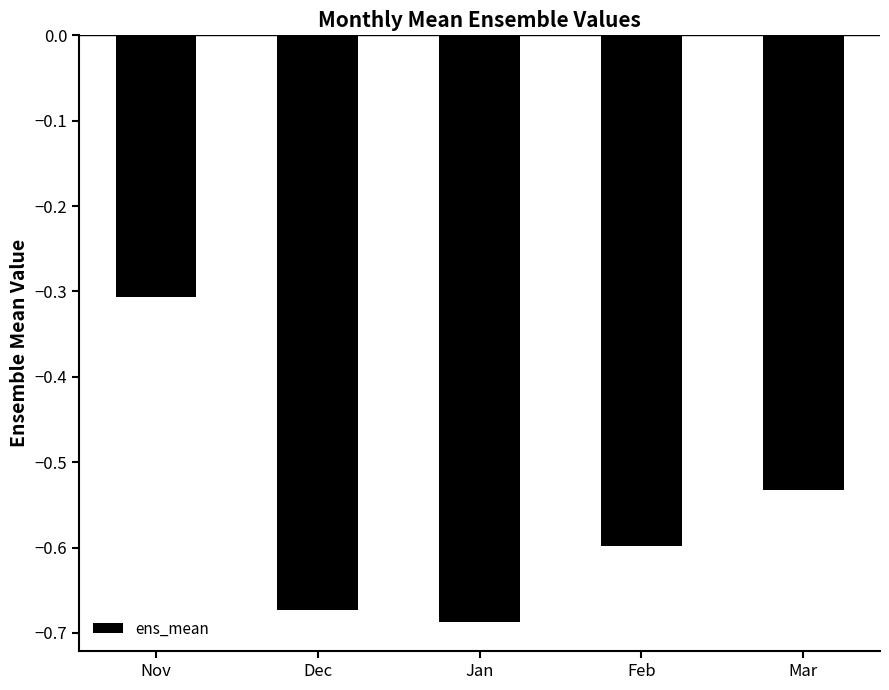

List the labels in order of value, largest first.

Nov, Mar, Feb, Dec, Jan